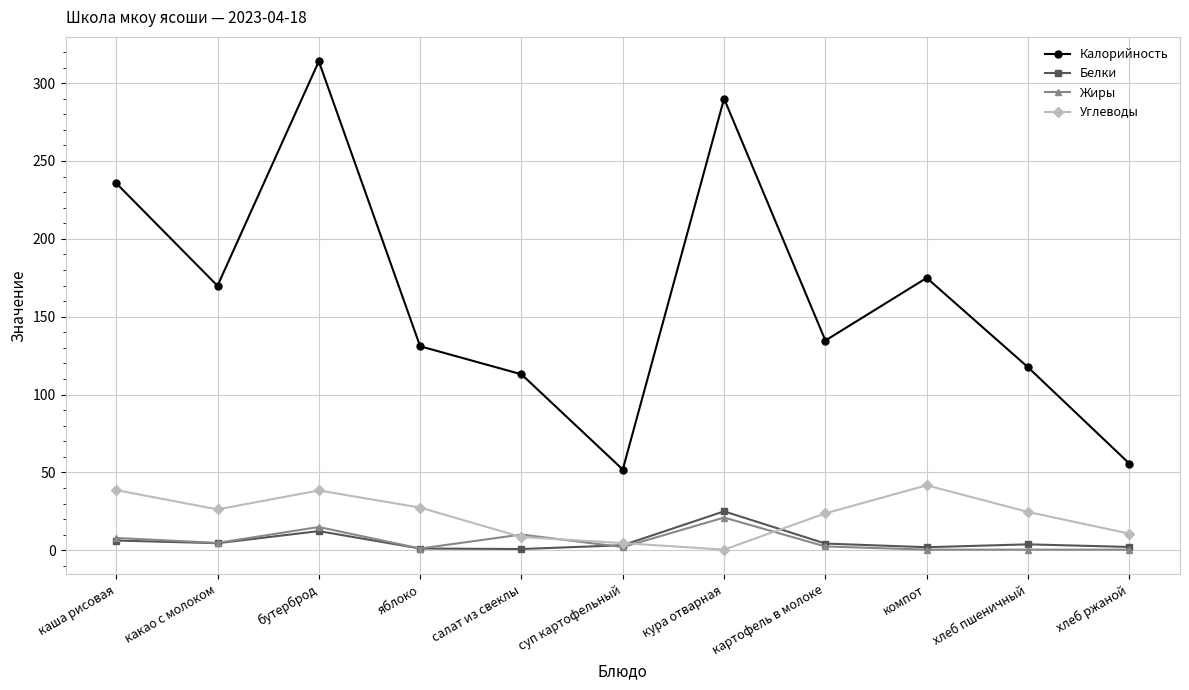

Where is the first local minimum for Калорийность?

какао с молоком